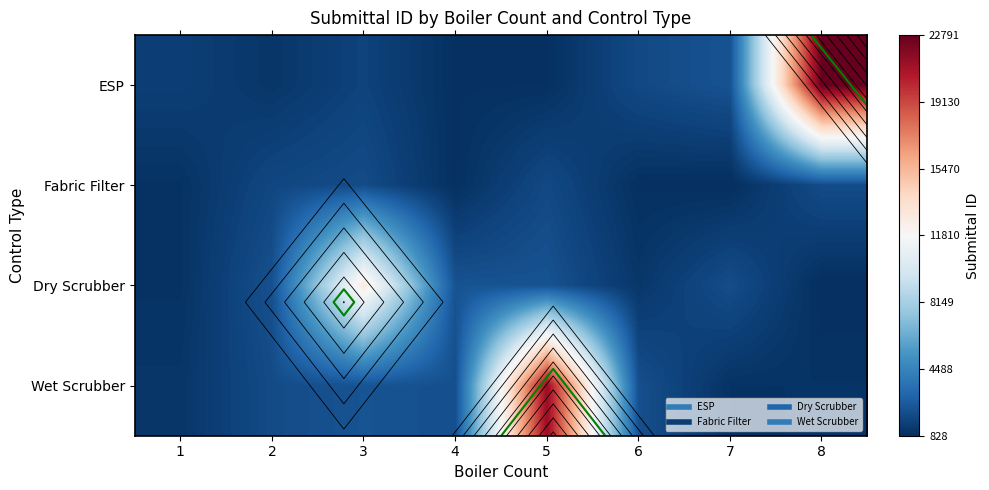

At which label does Fabric Filter reach its peak?

3